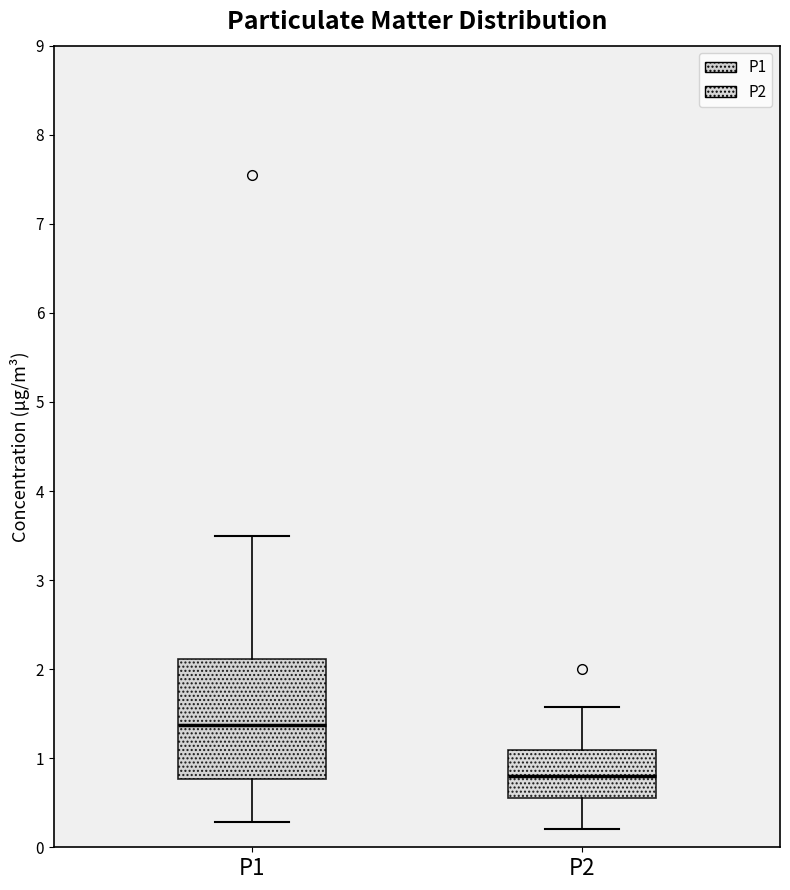

Where is the upper edge of the box for P1 on the y-axis? The values are not printed on the chart, so give them approximately, as read against the axis.

2.1